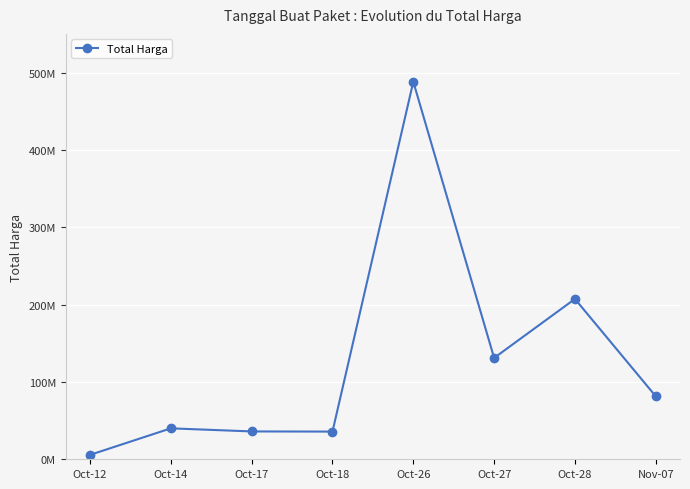

How many interior local valleys (lower than both neighbors) does the data have?

2